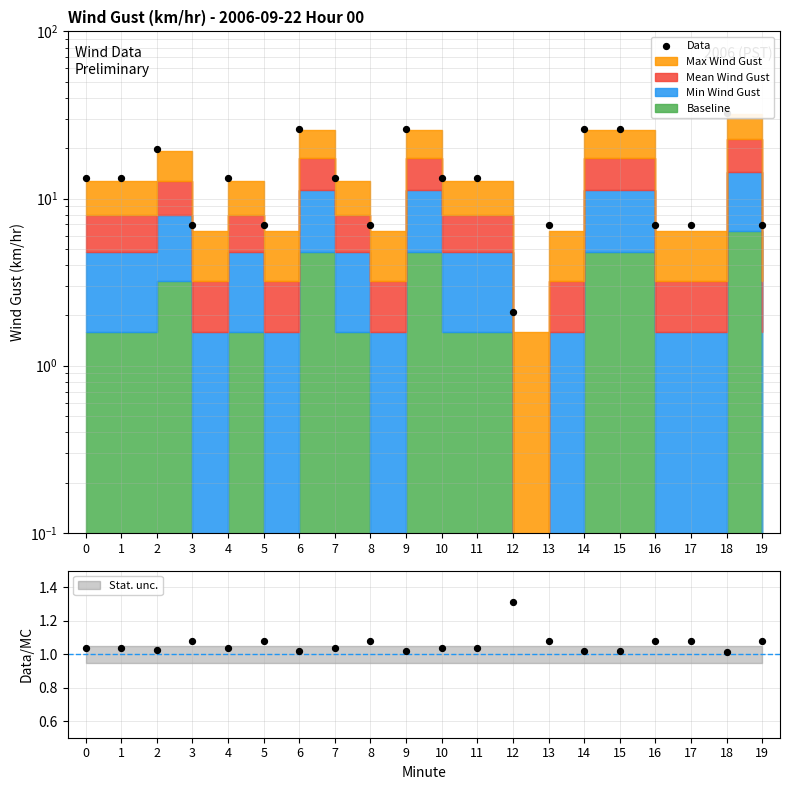

Is the value of Data/MC at 12 greater than the value of Data at 9?

No